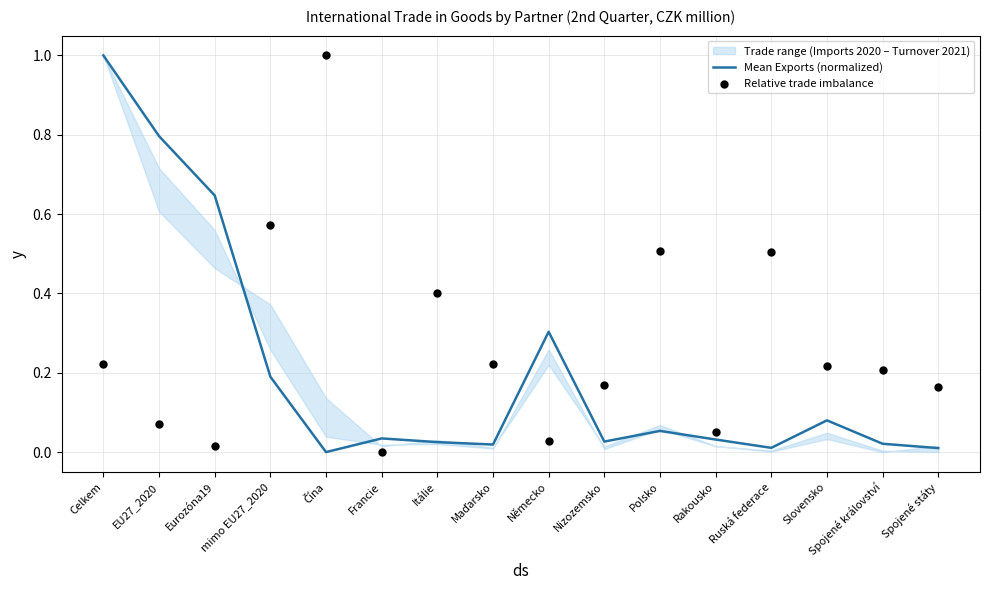

Which series has the largest Y range (max minus min)?

Mean Exports (normalized)